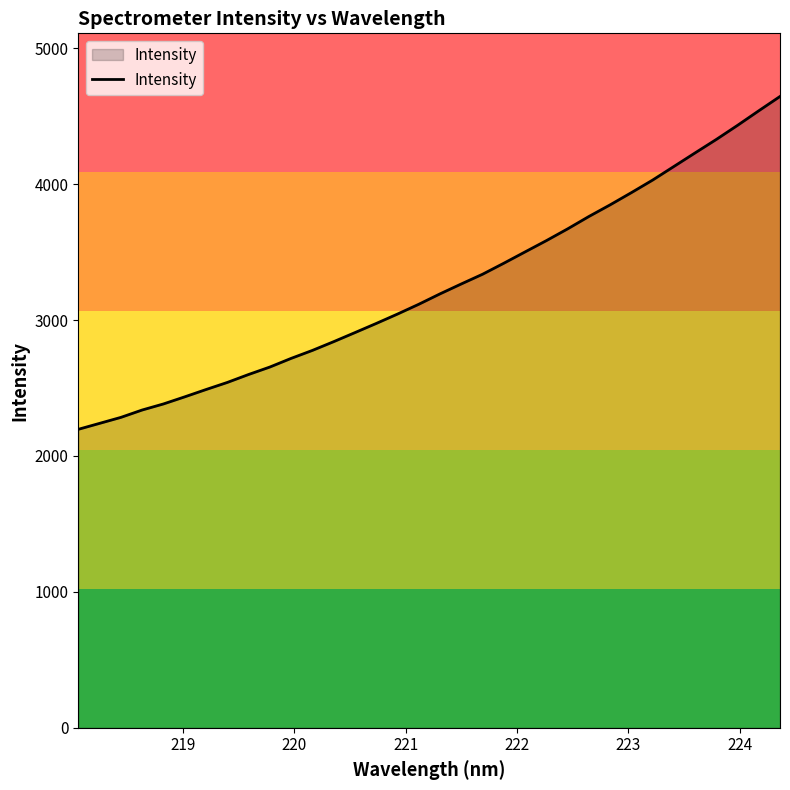

What is the maximum value shown in the chart?

4645.2